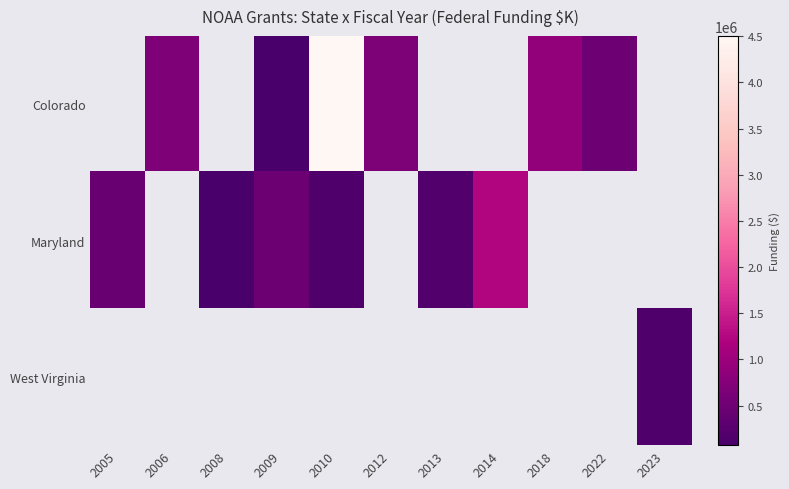

Which category has the lowest value in the Maryland series?

2008